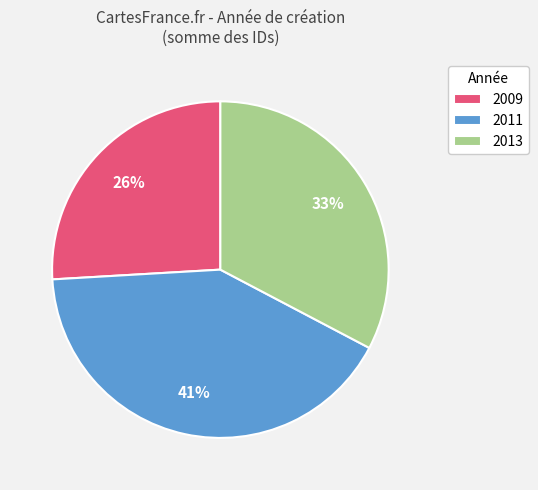

Is there a majority slice in this chart?

No